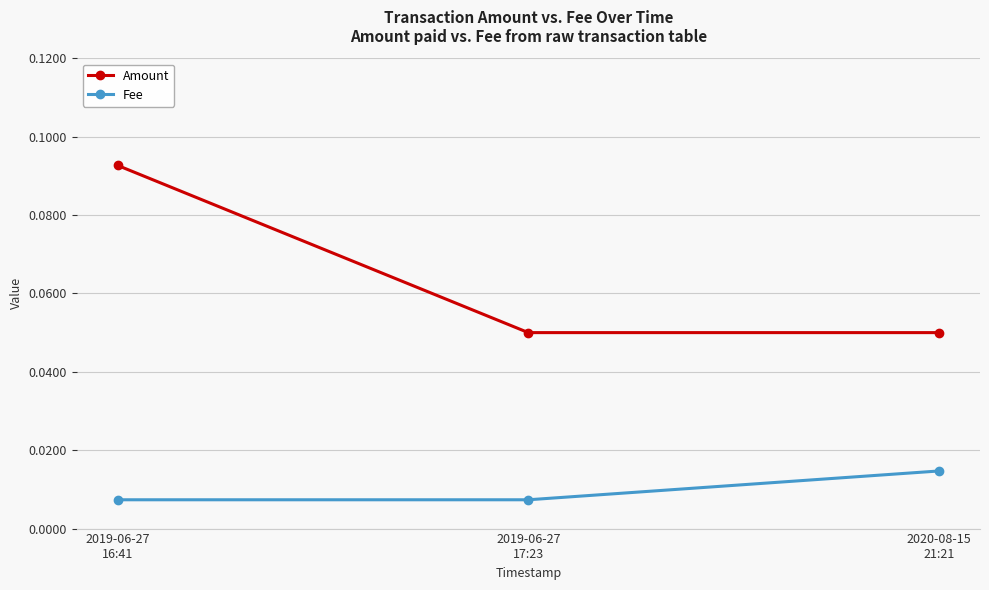

Count the Amount values in the range 0 to 1.

3